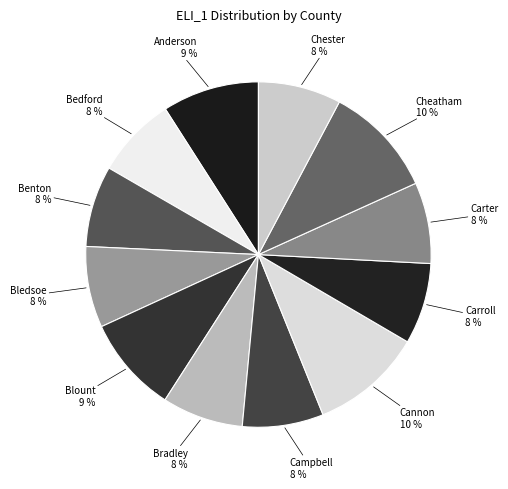

Count the number of slices in the pie.

12